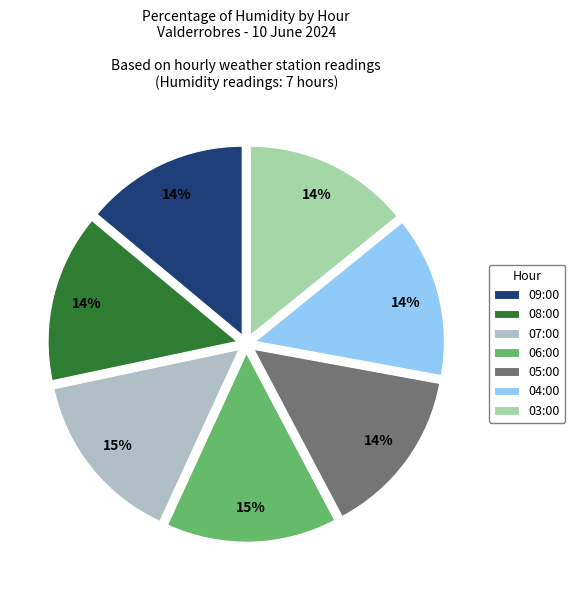

How much of the chart is everything except 06:00?

85.4%